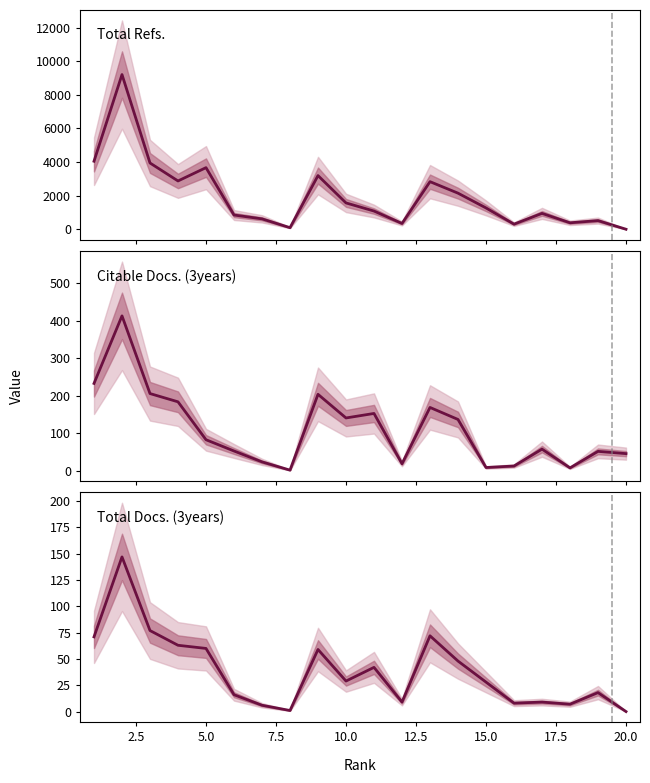

Which series ends up on top after the final intersection of Total Refs. and Citable Docs. (3years)?

Citable Docs. (3years)